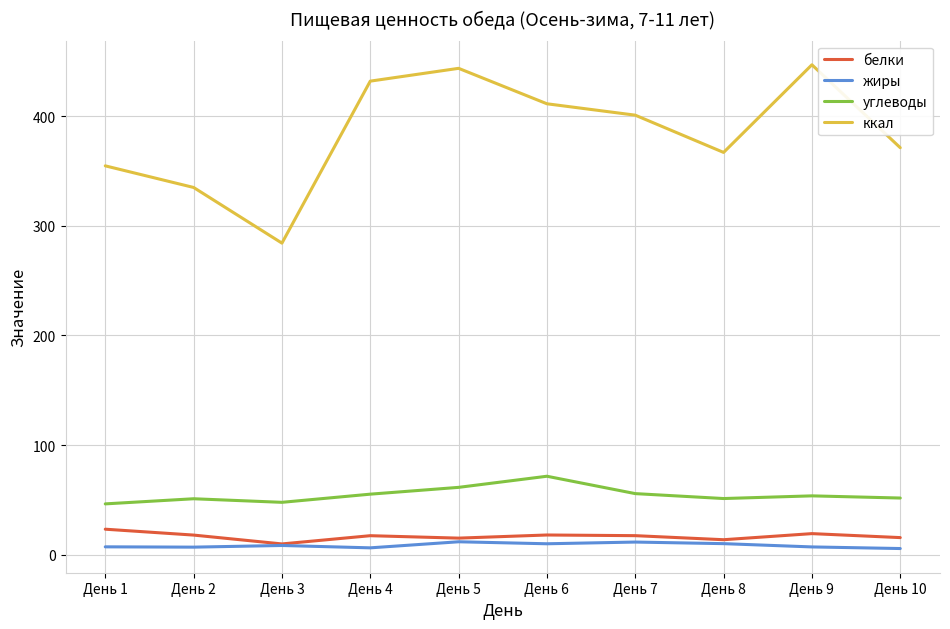

Which series has the largest range (max minus min)?

ккал